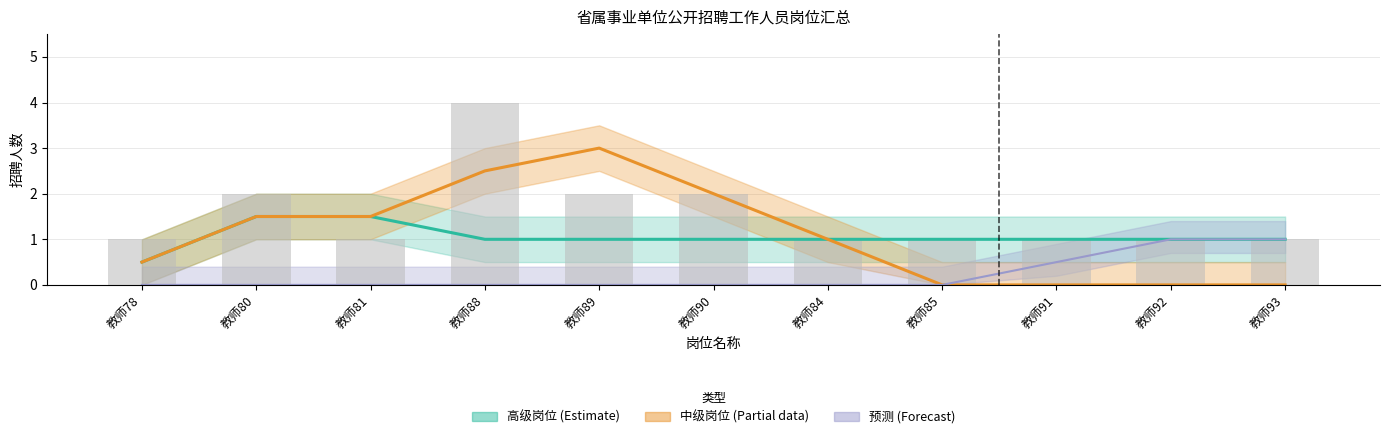

Does the chart contain stacked bars?

No